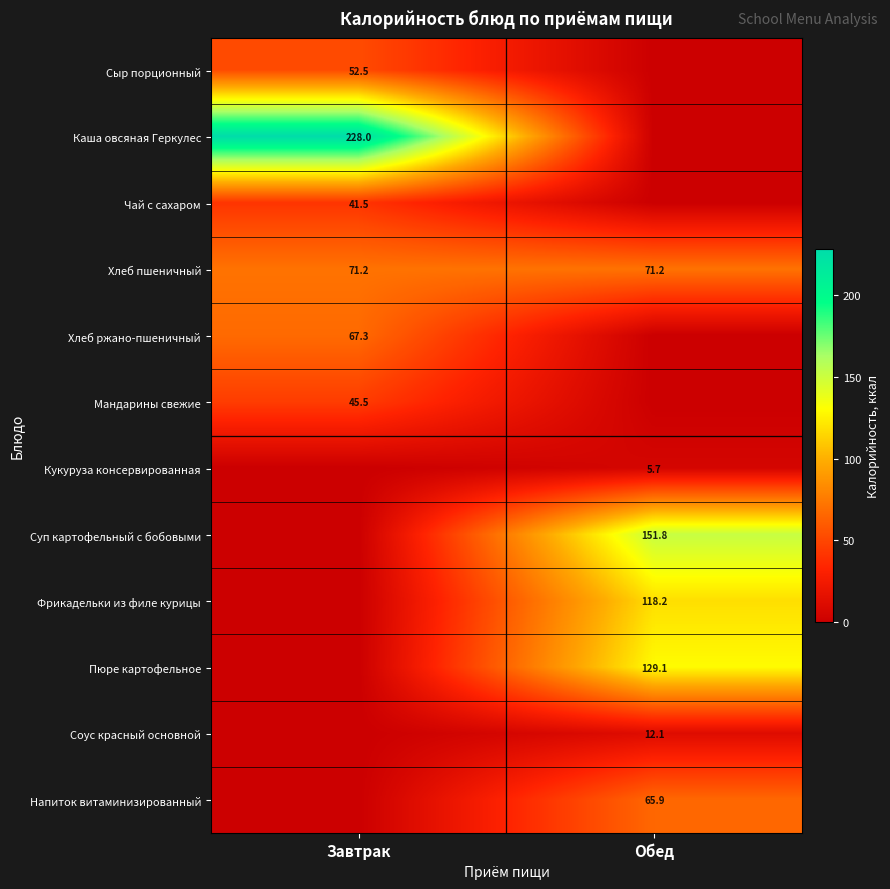

What is the spread (max minus min) of values at Завтрак?

228.0